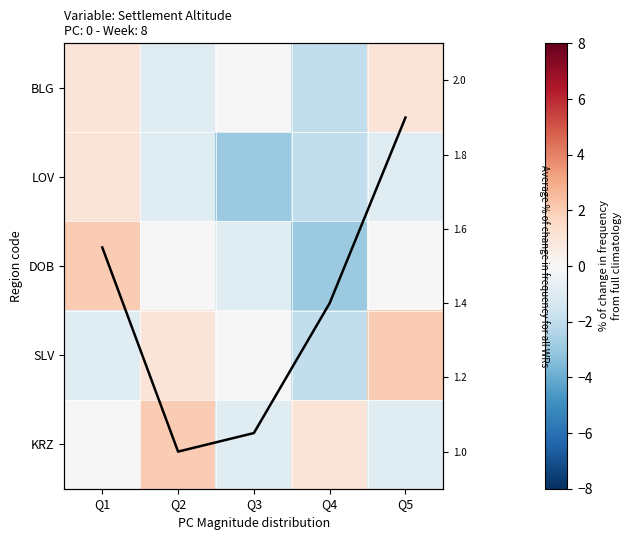

At how many categories does at least one series exceed 1?

5